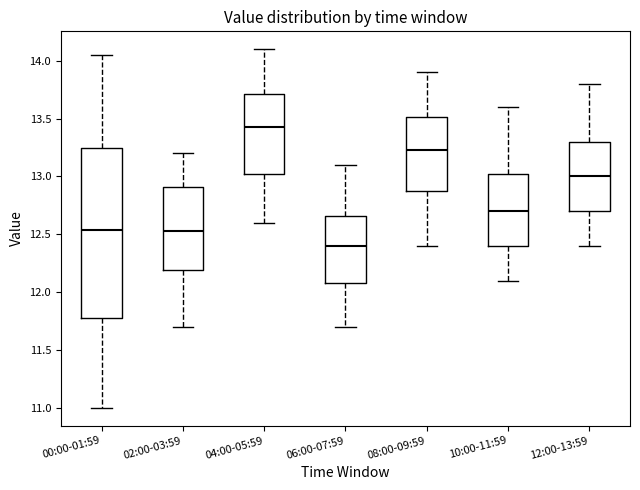

Which box is the tallest, from its lower edge to its upper edge?

00:00-01:59